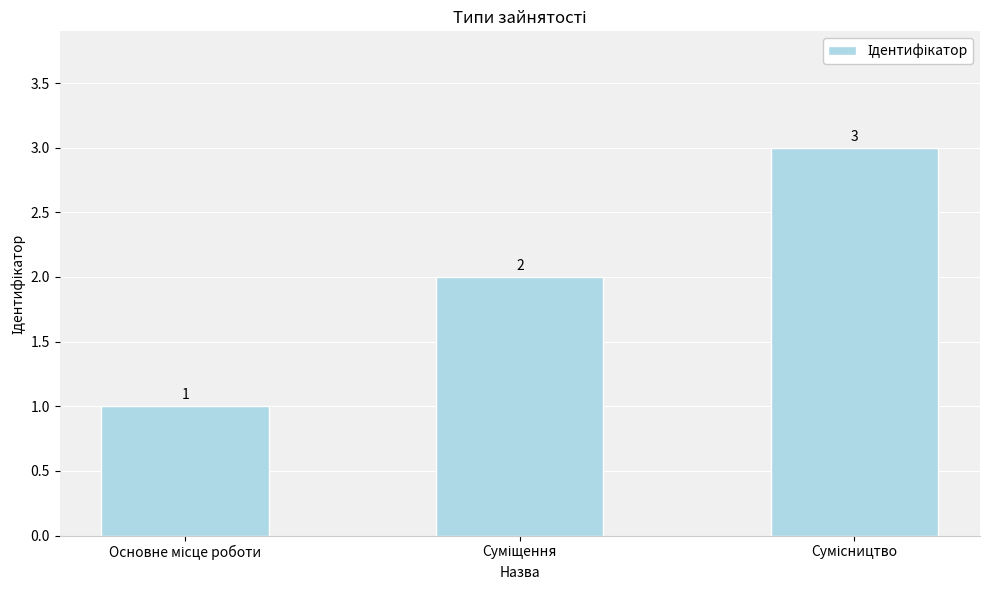

What is the value of the 3rd bar from the left?

3